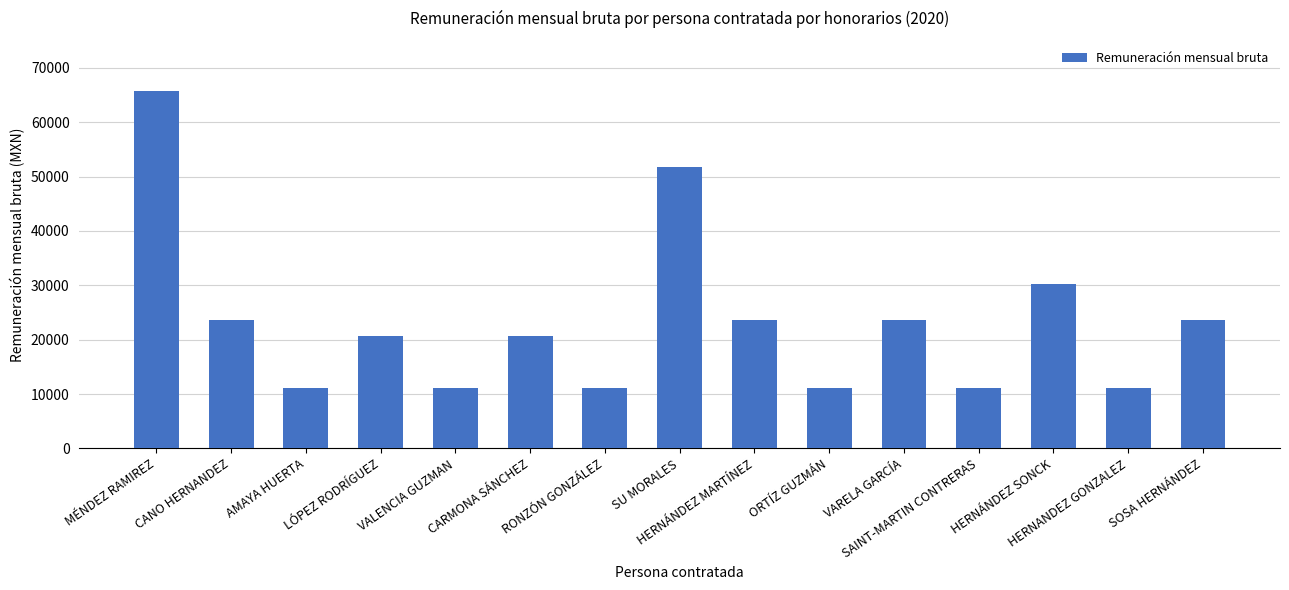

Between AMAYA HUERTA and SOSA HERNÁNDEZ, which is larger?

SOSA HERNÁNDEZ